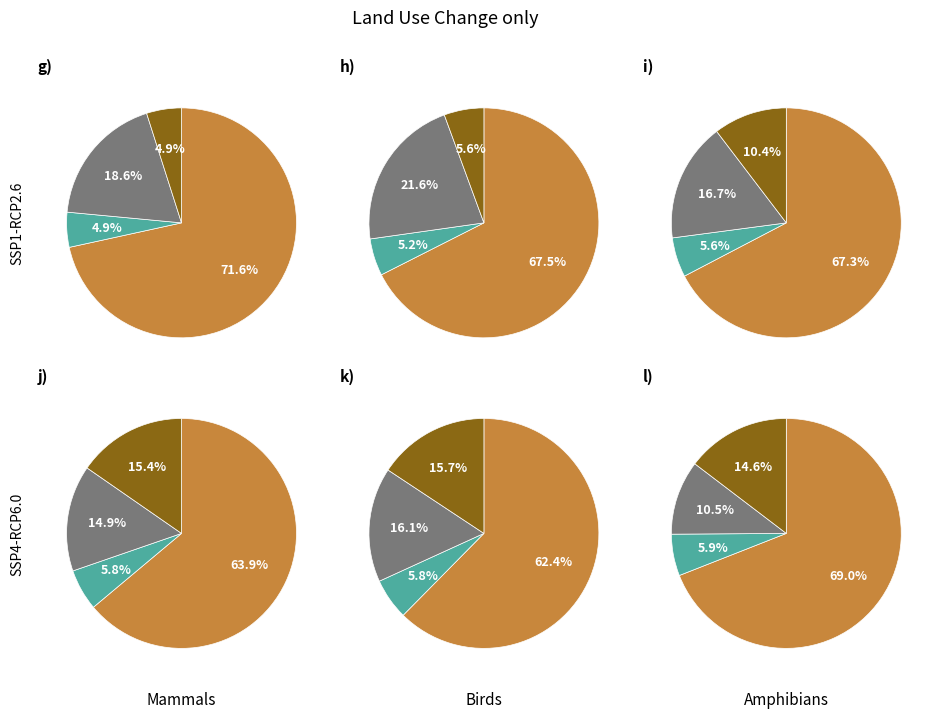

To the nearest percent, what portion does DELETED represent?

5%